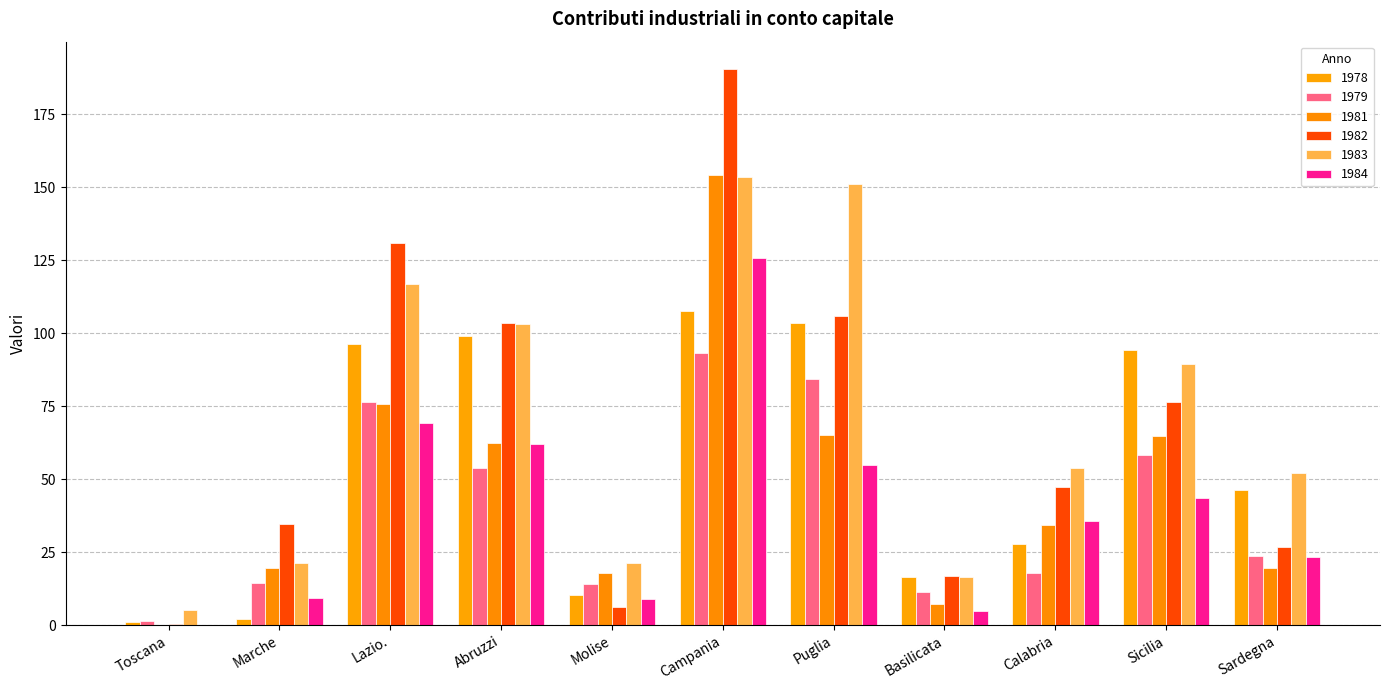

The 1978 series shows 69.8 at Sardegna. True or false?

False